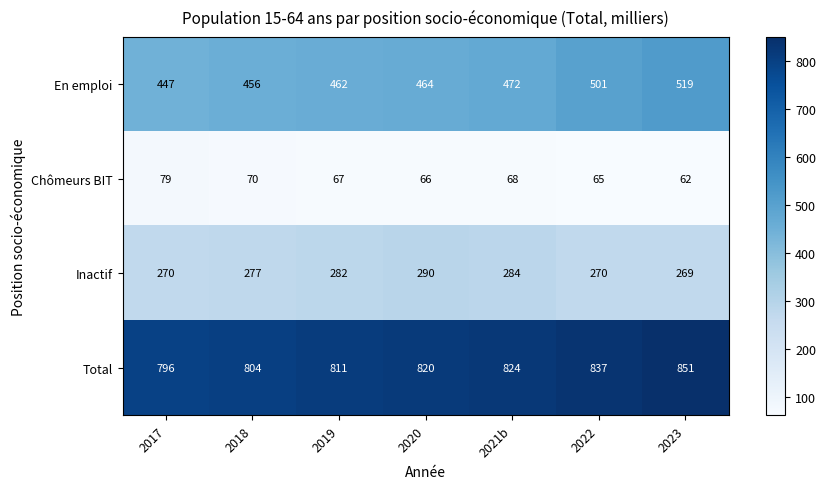

At which category does the chart reach its peak across all series?

2023